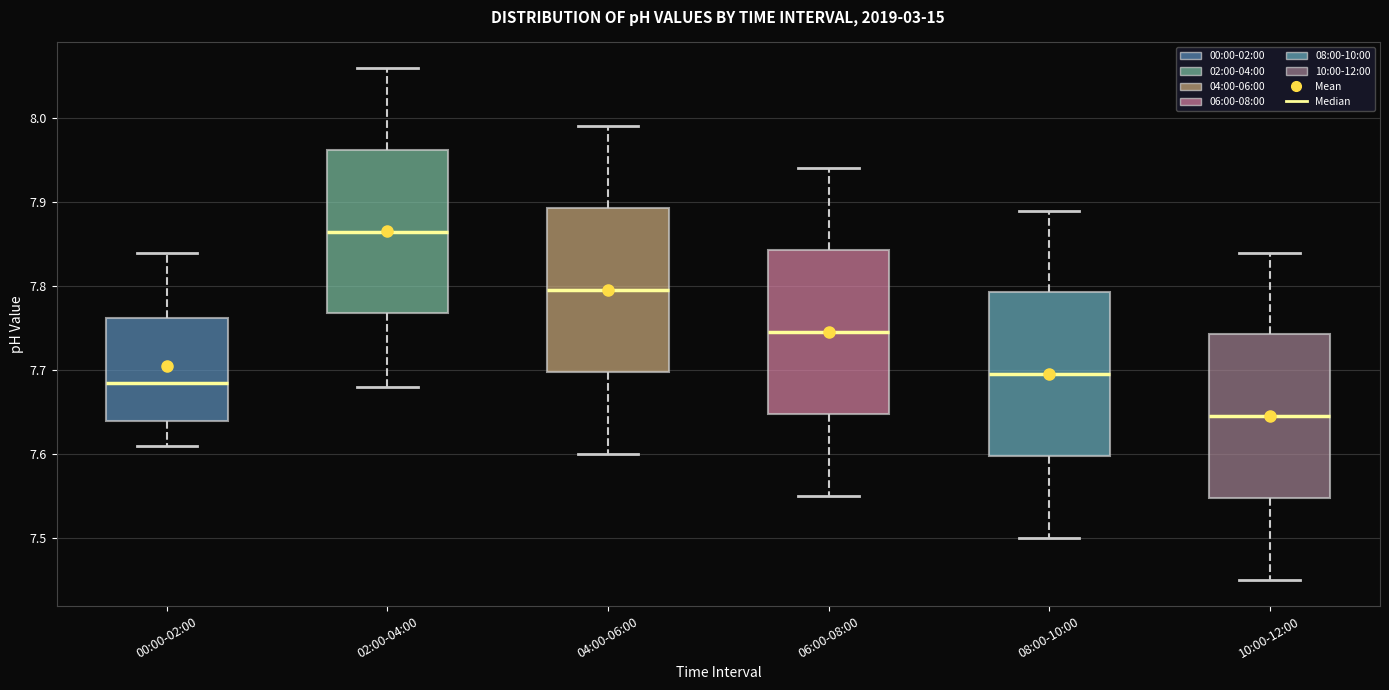

Where is the lower edge of the box for 10:00-12:00 on the y-axis? The values are not printed on the chart, so give them approximately, as read against the axis.

7.55